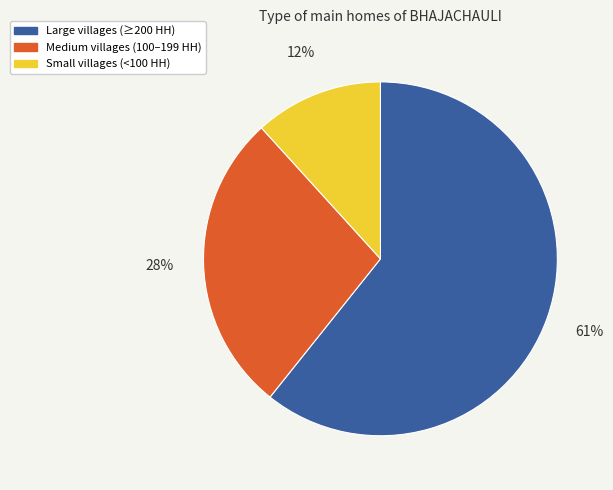

To the nearest percent, what is the average slice percentage?

33%